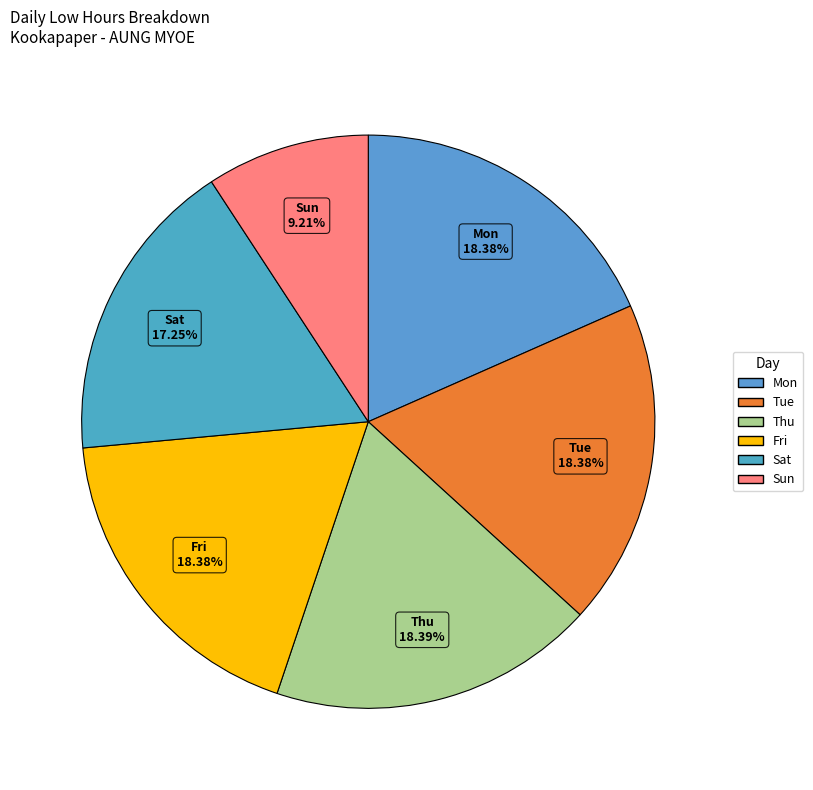

Is there any slice that represents more than half of the pie?

No